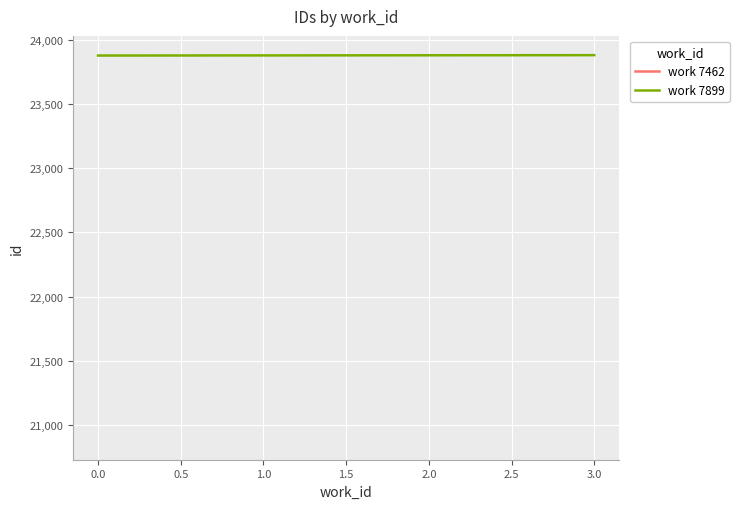

How many data points are above 23880?

1